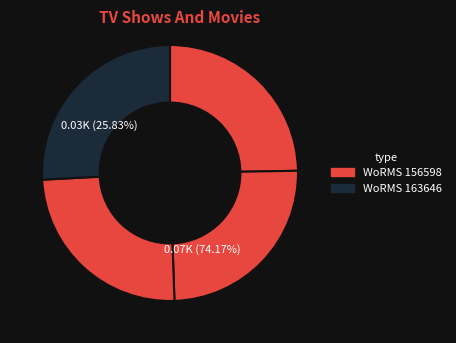

Is it true that RCC7656 is 39% of the pie?

False